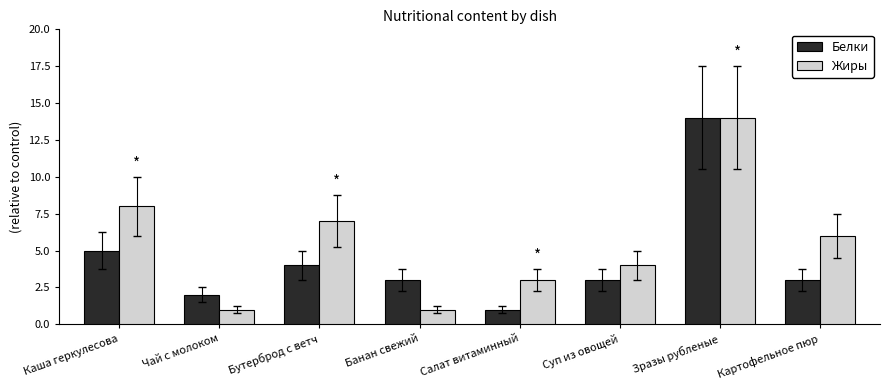

What is the sum of the Жиры values at Банан свежий and Чай с молоком?

2